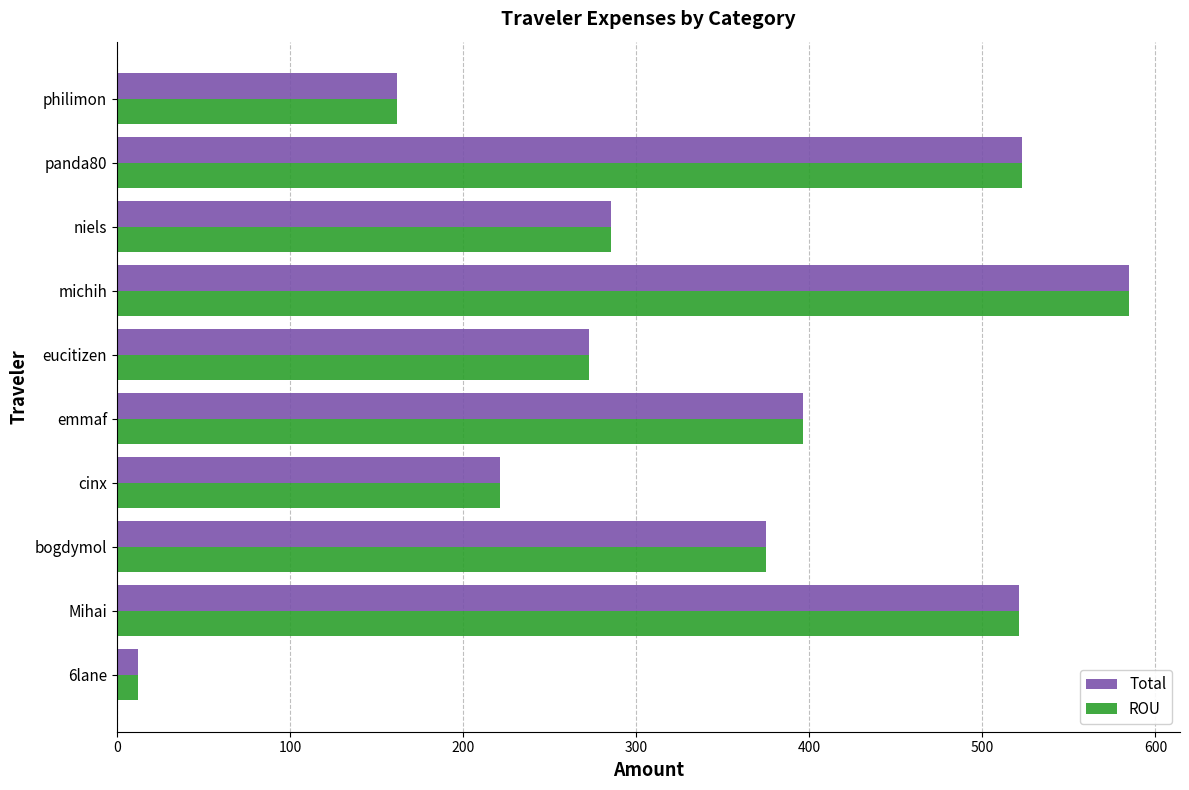

At which label is Total closest to 298?

niels